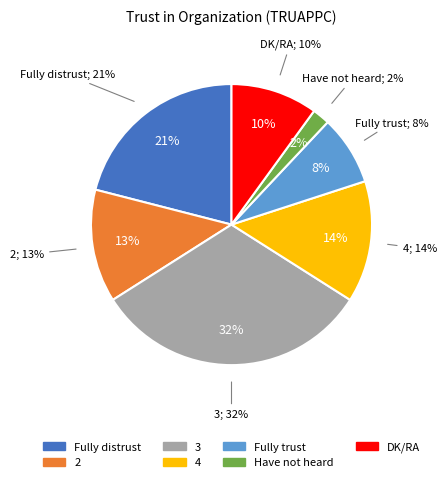

Which category has the smallest portion of the pie?

Have not heard